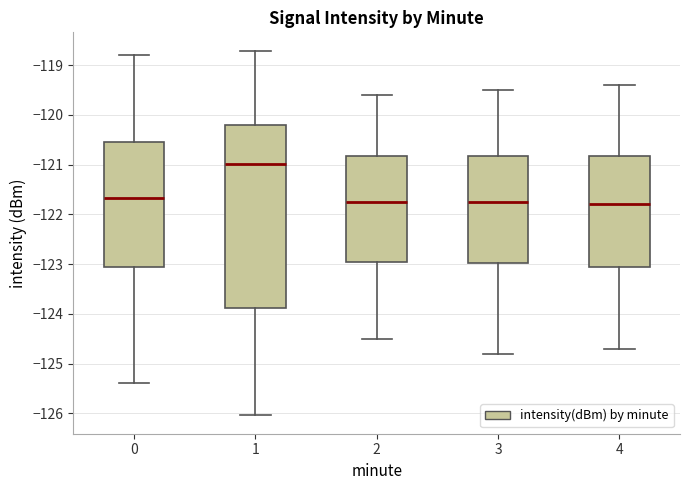

Where is the upper edge of the box at x = 4 on the y-axis? The values are not printed on the chart, so give them approximately, as read against the axis.

-120.8